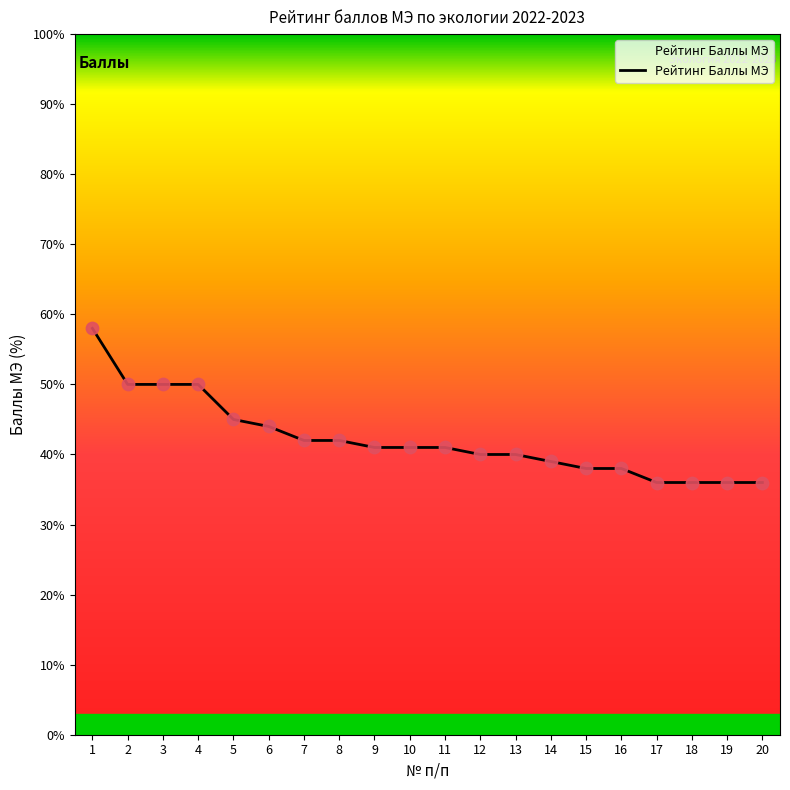

What is the change in value from 14 to 18?

-3.0